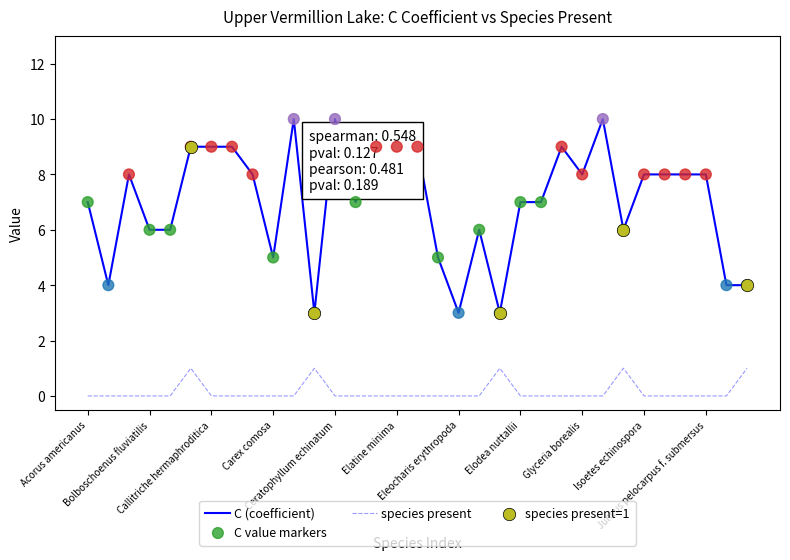

Rank the series by their average value, from lowest to highest.

species present, C (coefficient)